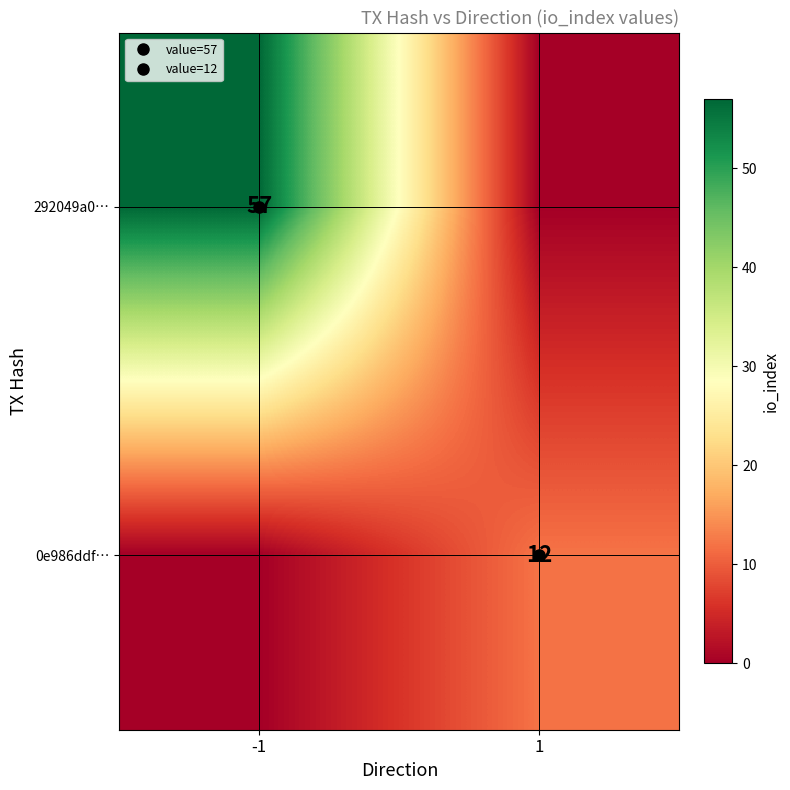

What is the spread (max minus min) of values at -1?

57